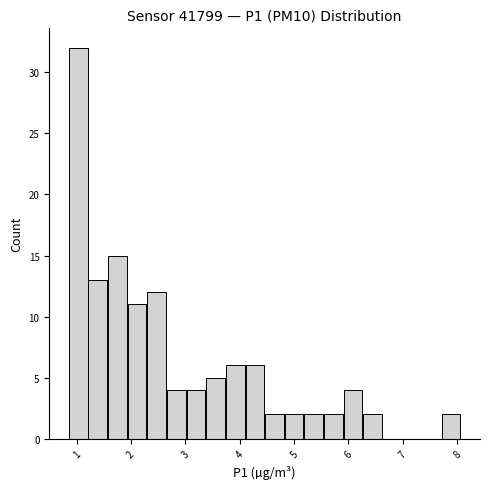

Around what value on the x-axis is the tallest bar? Give the approximate position of its centre, as read against the axis.

1.0